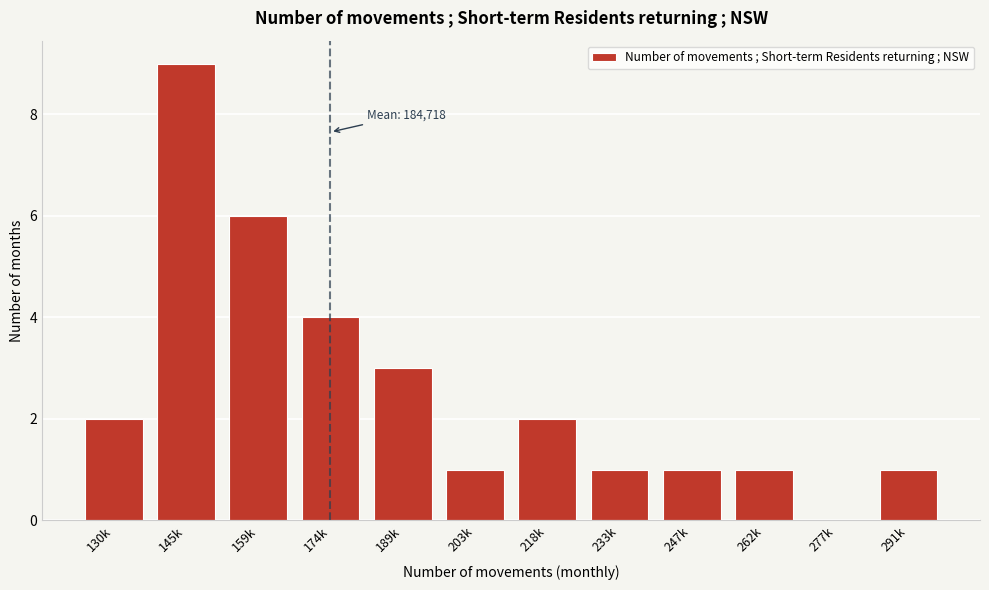

Reading left to right, list all the values displayed in this chart.

130k=2	145k=9	159k=6	174k=4	189k=3	203k=1	218k=2	233k=1	247k=1	262k=1	277k=0	291k=1